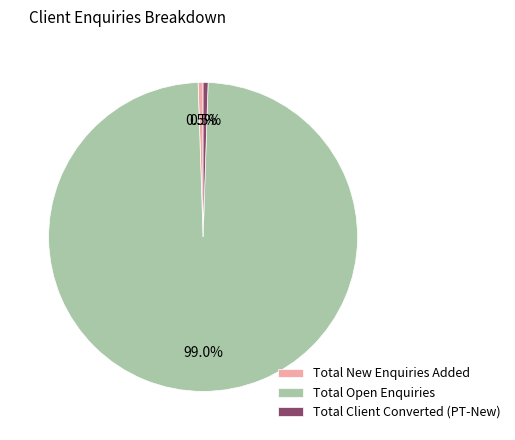

Which slice represents more than half of the pie?

Total Open Enquiries